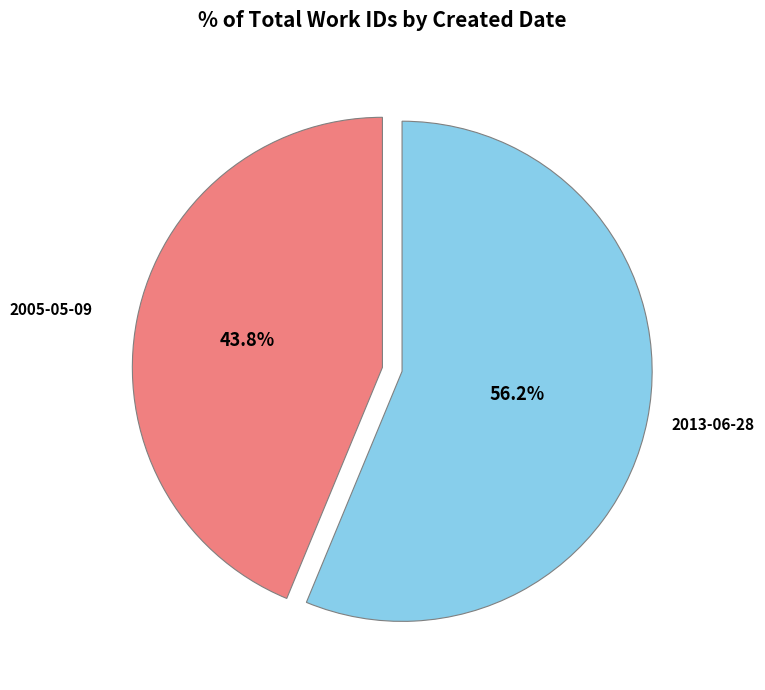

Is there any slice that represents more than half of the pie?

Yes